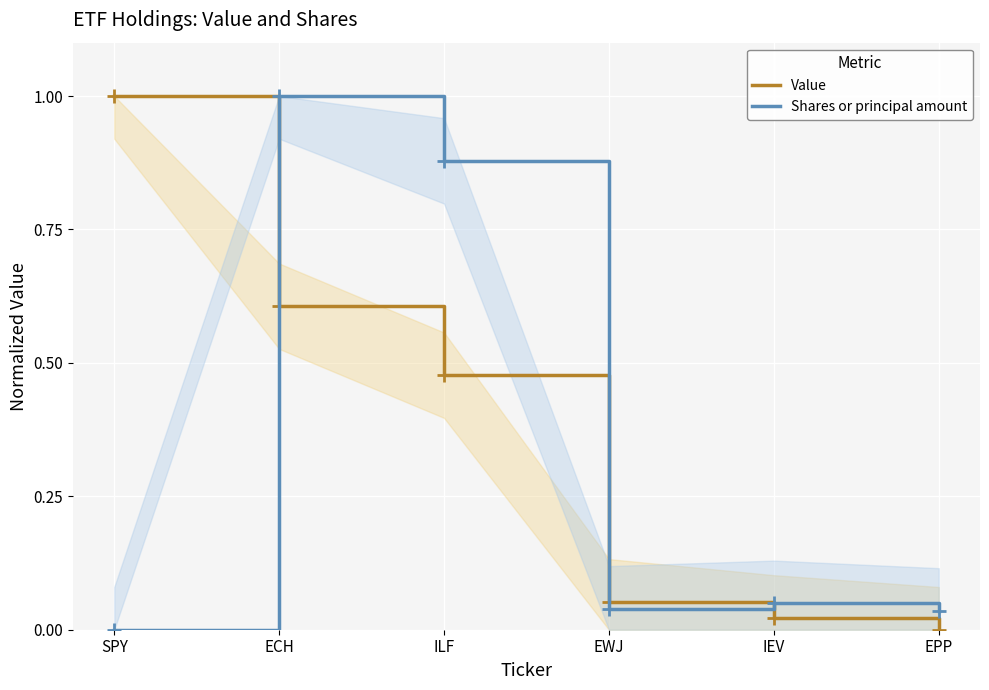

List the labels in order of Value value, largest first.

SPY, ECH, ILF, EWJ, IEV, EPP